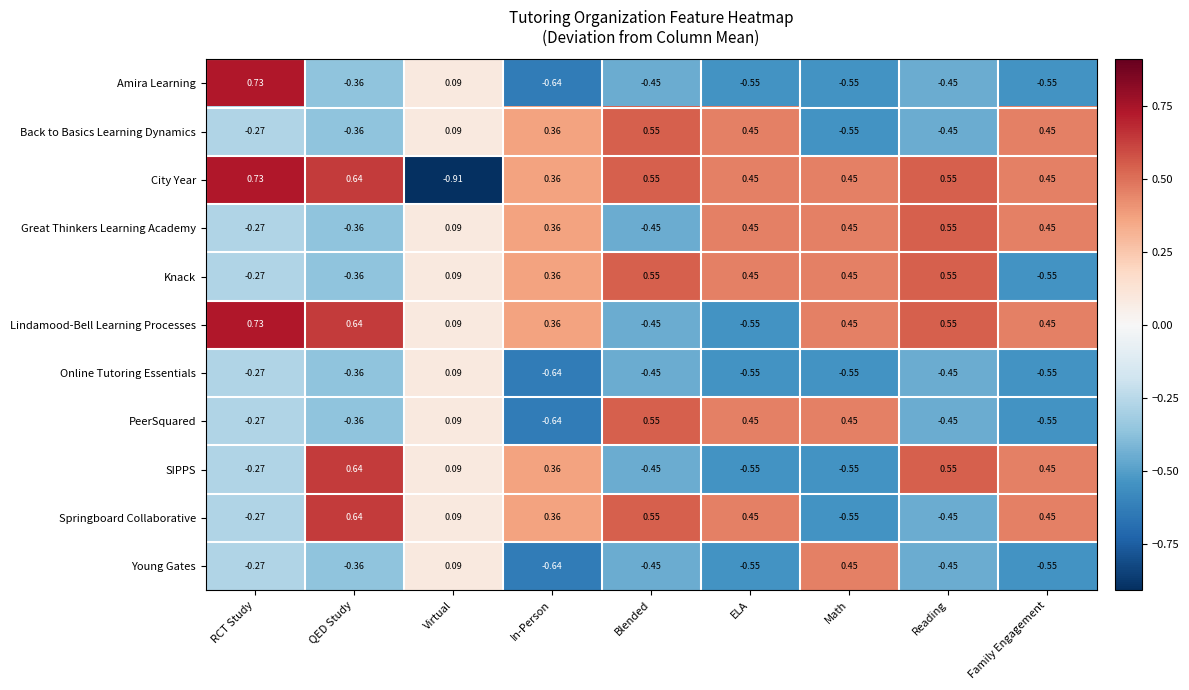

At which category does the chart reach its peak across all series?

RCT Study